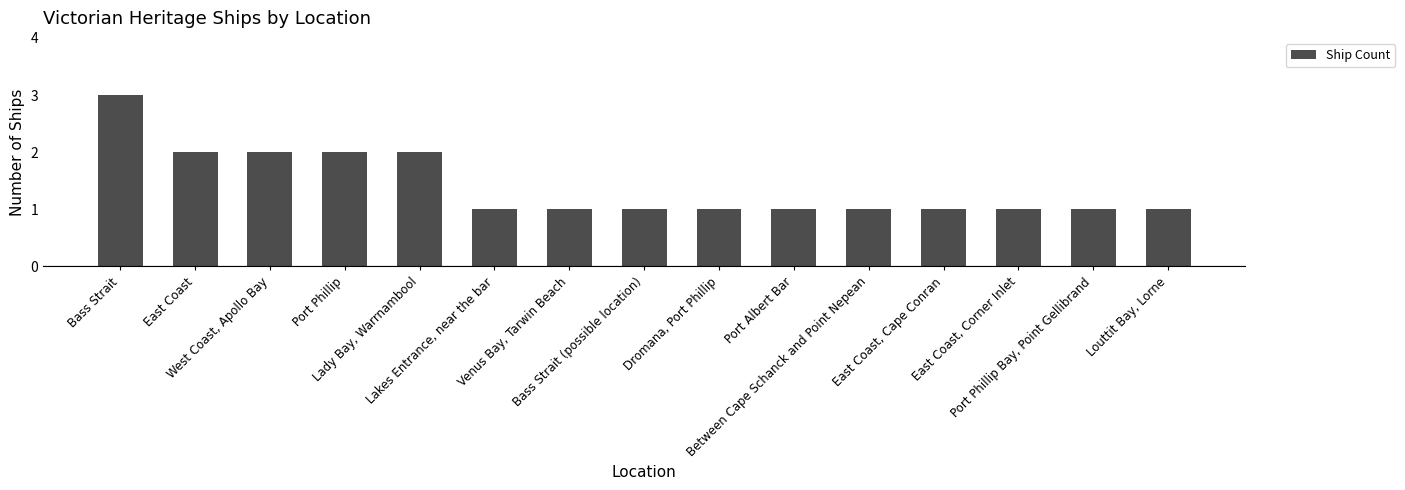

Which has a higher value, Bass Strait or East Coast, Cape Conran?

Bass Strait